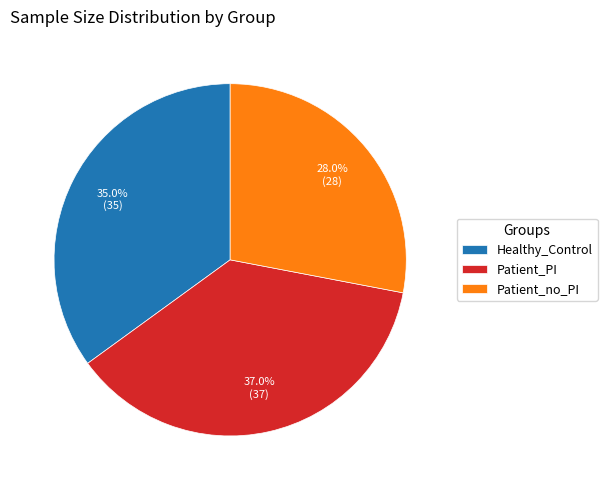

Does any single category account for the majority?

No